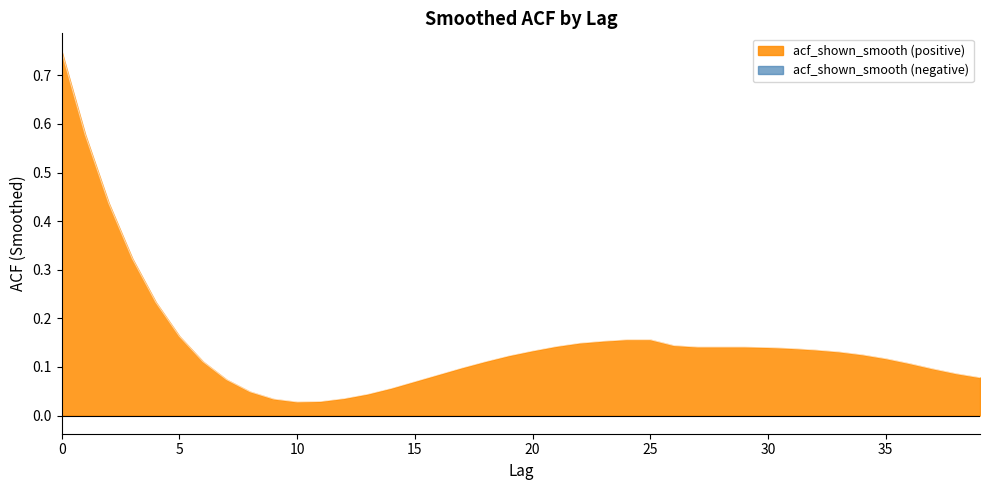

Reading right to left, extract all data points from this chart.

39=0.1	38=0.1	37=0.1	36=0.1	35=0.1	34=0.1	33=0.1	32=0.1	31=0.1	30=0.1	29=0.1	28=0.1	27=0.1	26=0.1	25=0.2	24=0.2	23=0.2	22=0.1	21=0.1	20=0.1	19=0.1	18=0.1	17=0.1	16=0.1	15=0.1	14=0.1	13=0.0	12=0.0	11=0.0	10=0.0	9=0.0	8=0.0	7=0.1	6=0.1	5=0.2	4=0.2	3=0.3	2=0.4	1=0.6	0=0.7